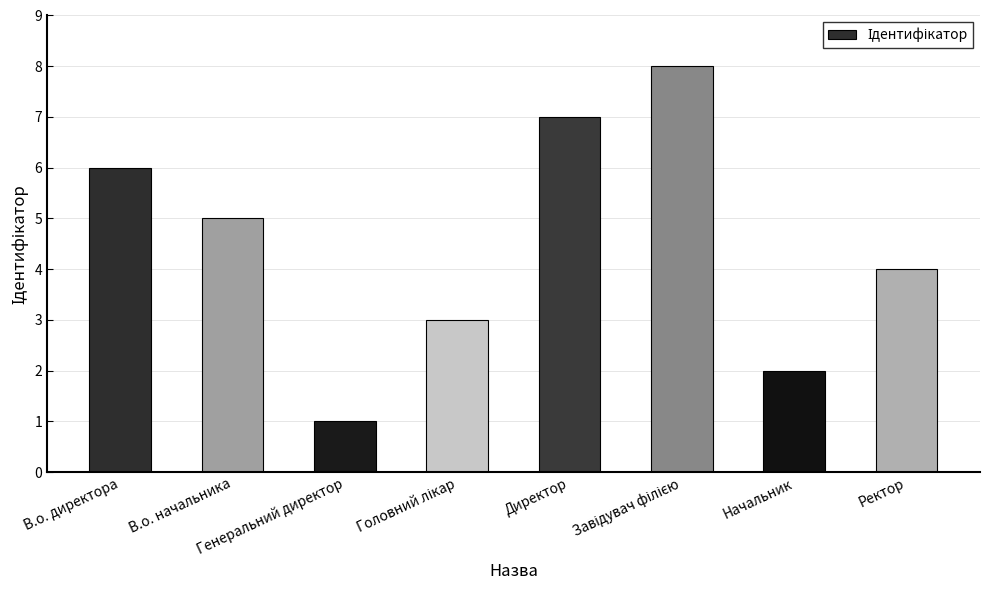

What is the sum of all values?

36